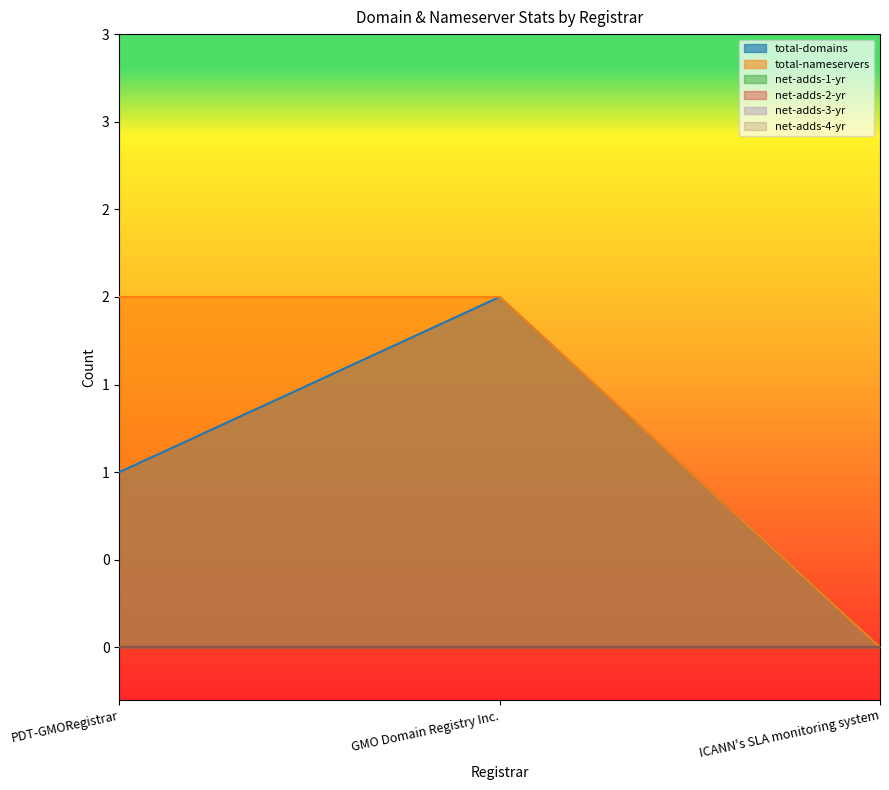

At which category is the sum across all series the highest?

GMO Domain Registry Inc.